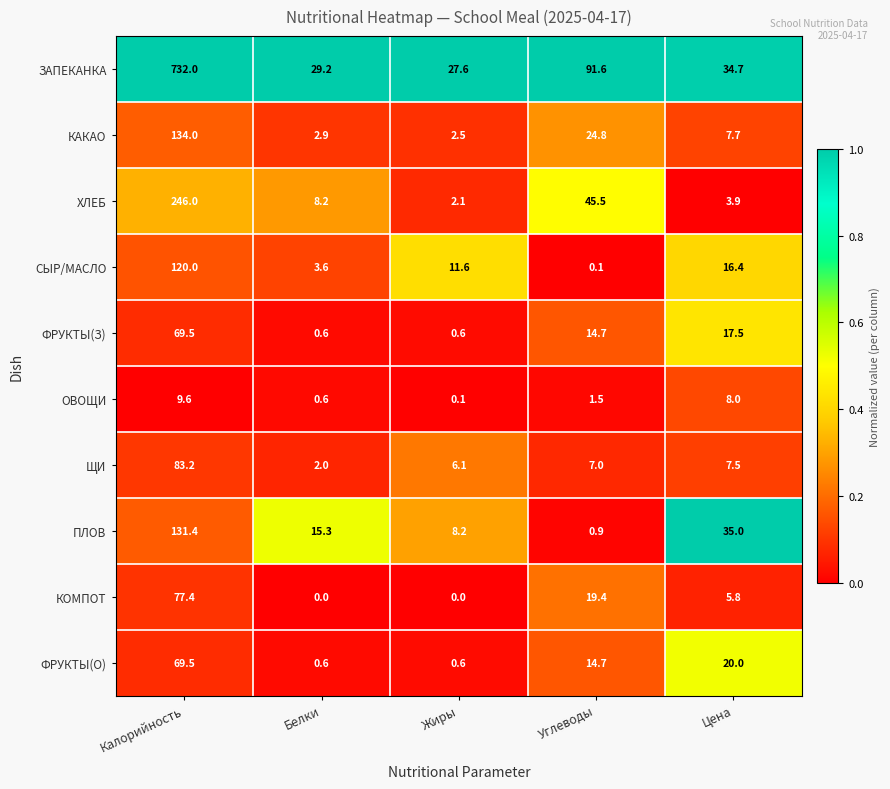

Is it true that ЩИ equals 2.5 at Цена?

False